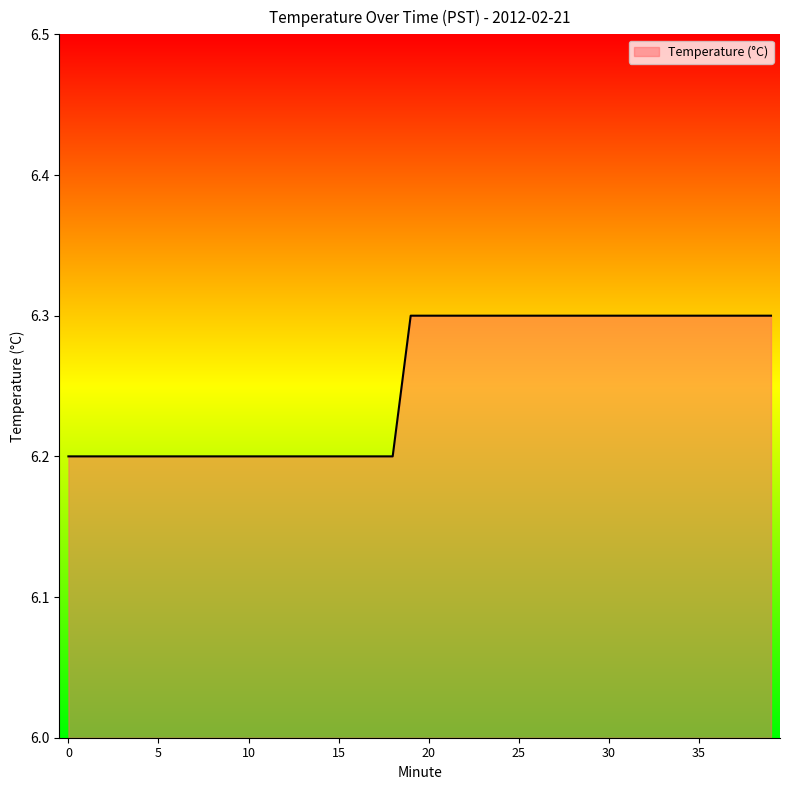

What is the greatest value displayed?

6.3